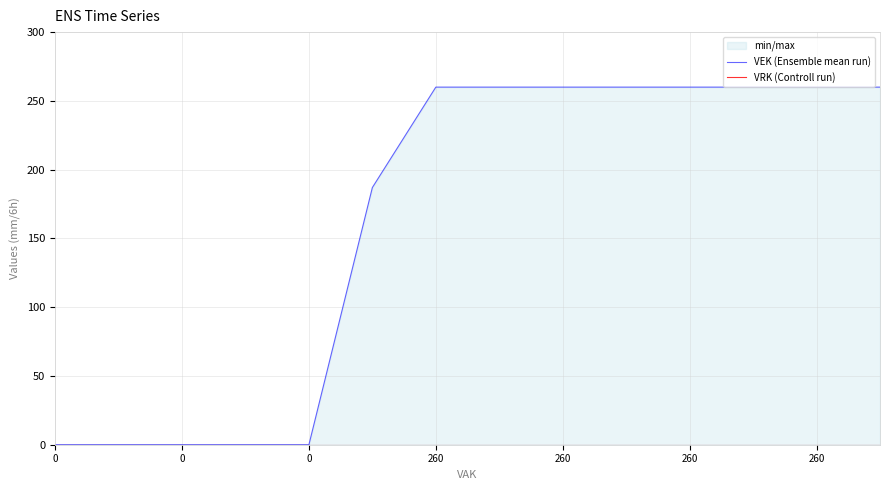

Which series has the widest spread of values?

VEK (Ensemble mean run)